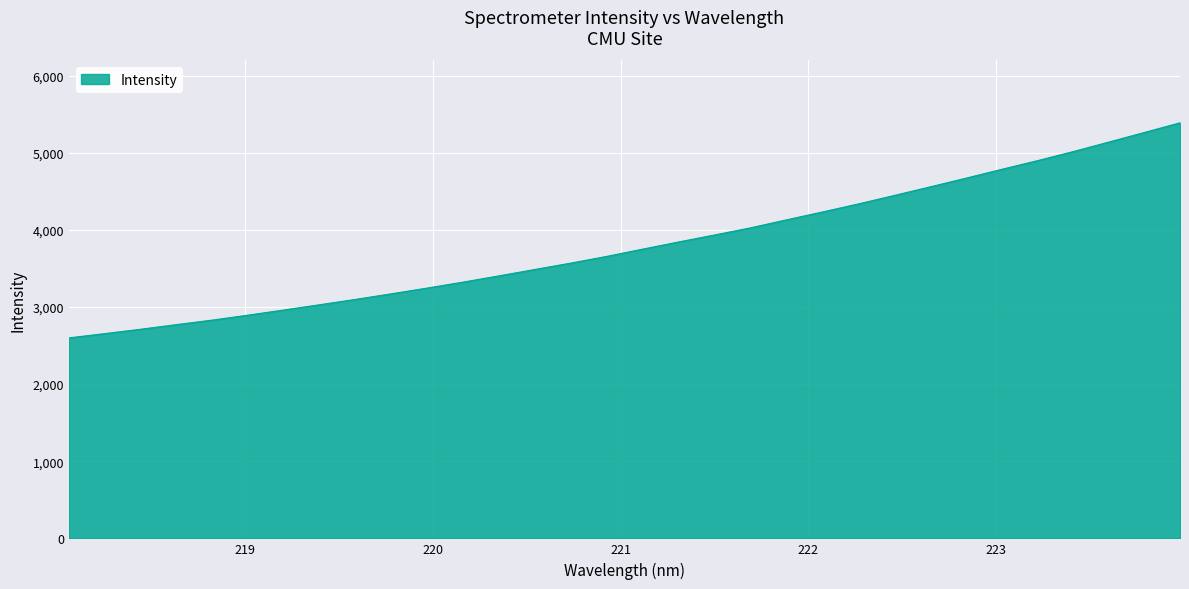

What is the smallest value displayed?

2599.2